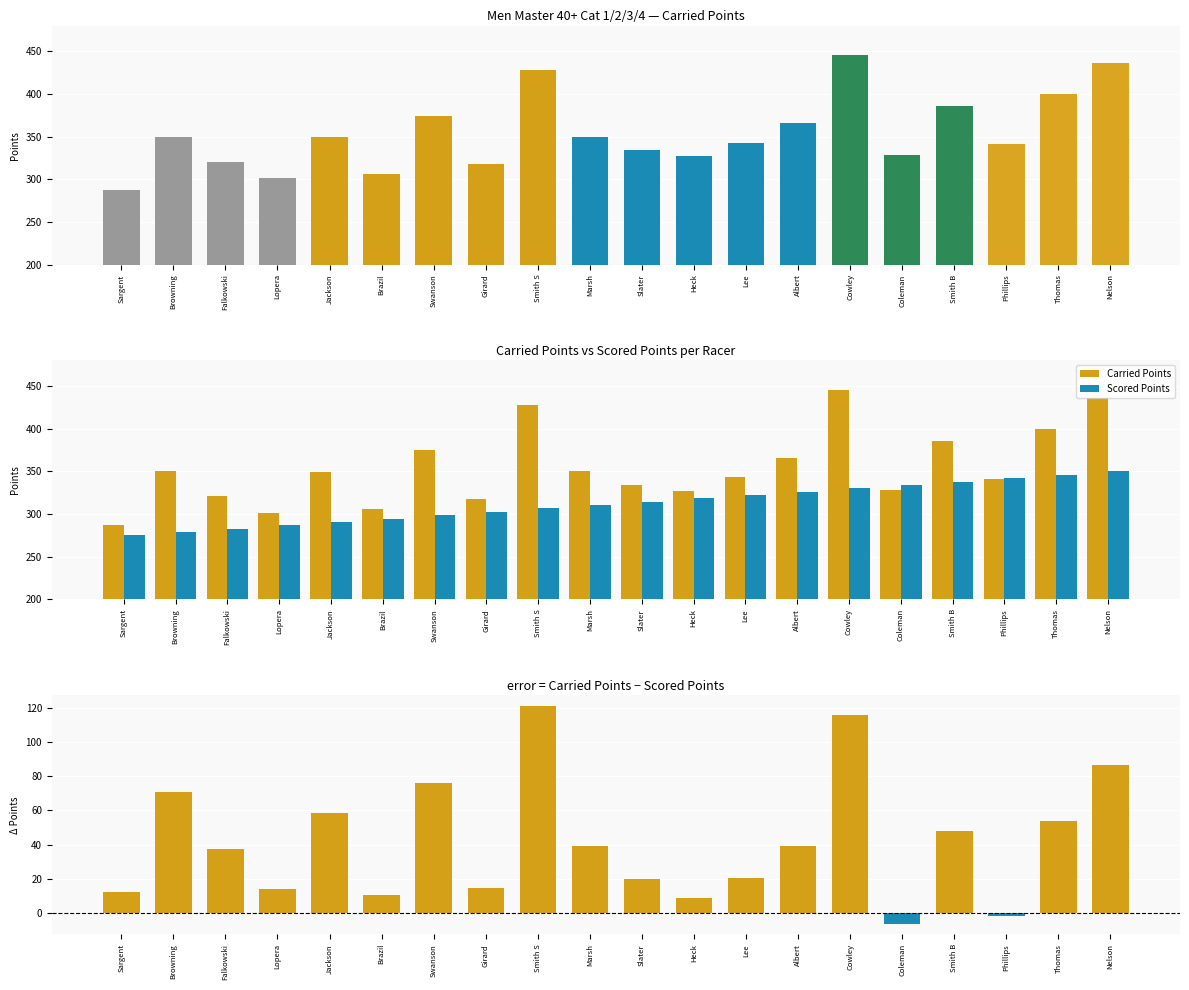

What is the total value across all series at Girard?

635.4